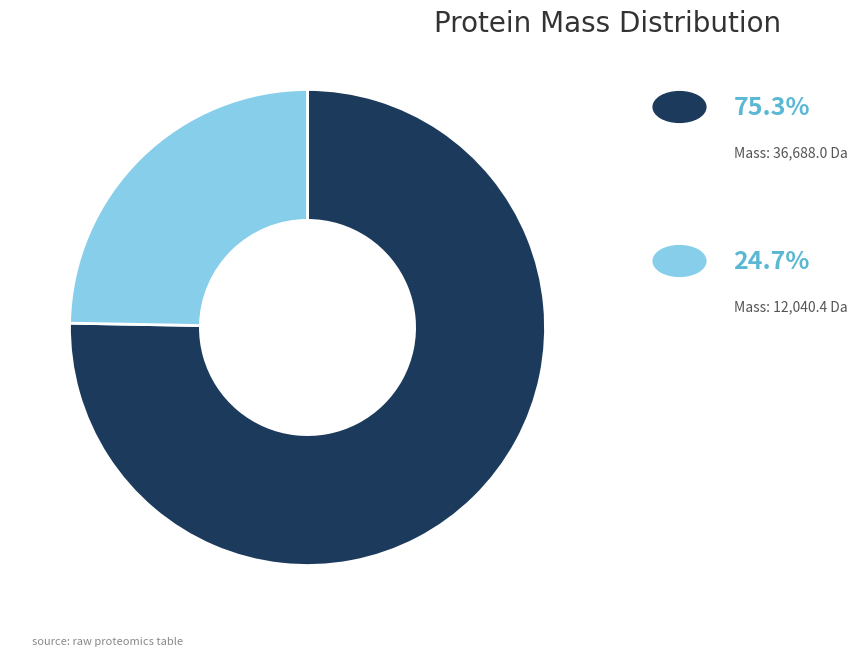

Does any single category account for the majority?

Yes